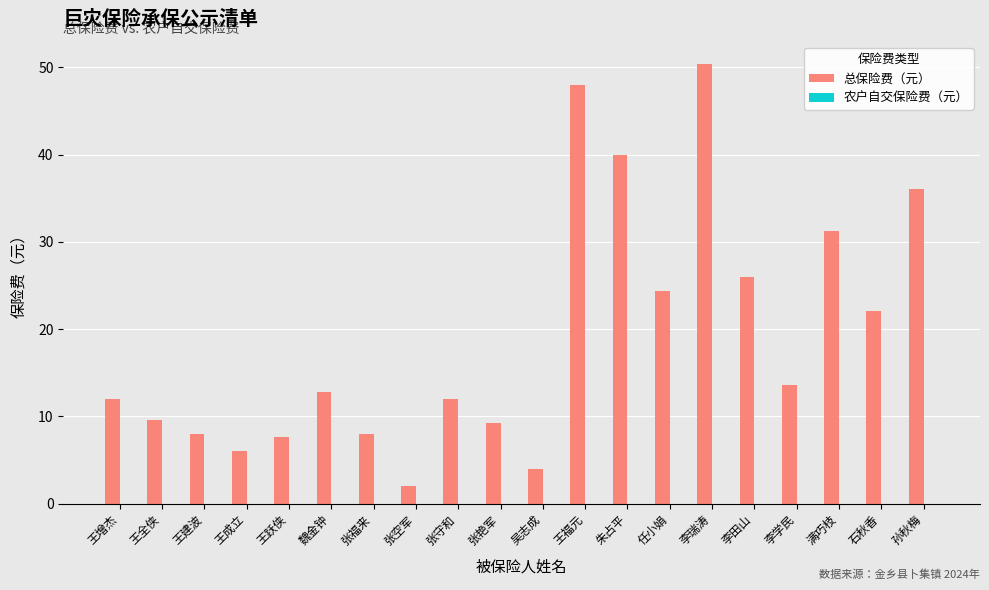

What value does the data have at 朱占平?

40.0